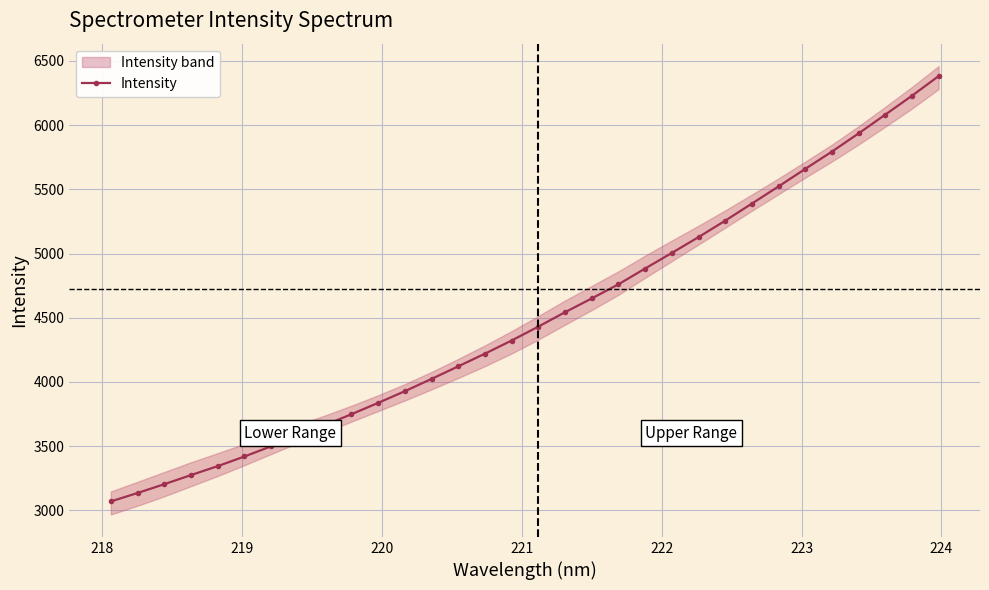

What is the value of the Intensity point at the 28th from the left?

5793.6